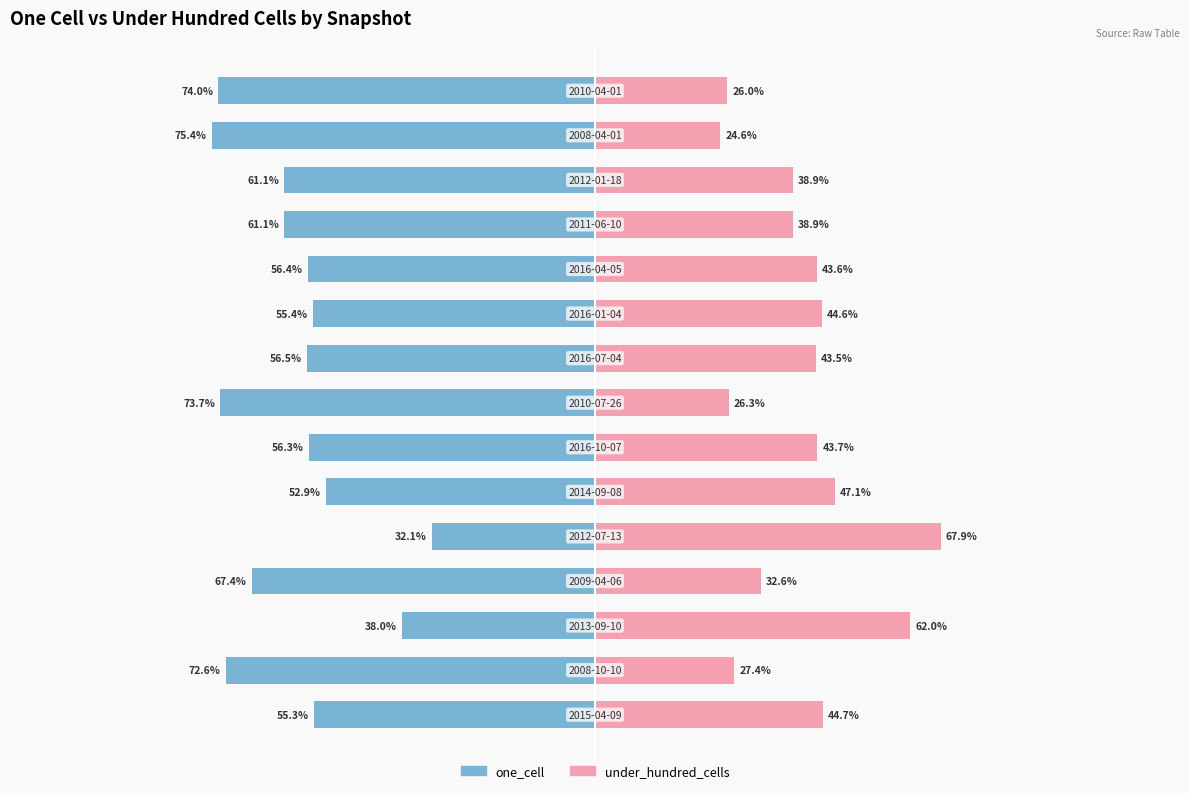

Which series has the widest spread of values?

one_cell